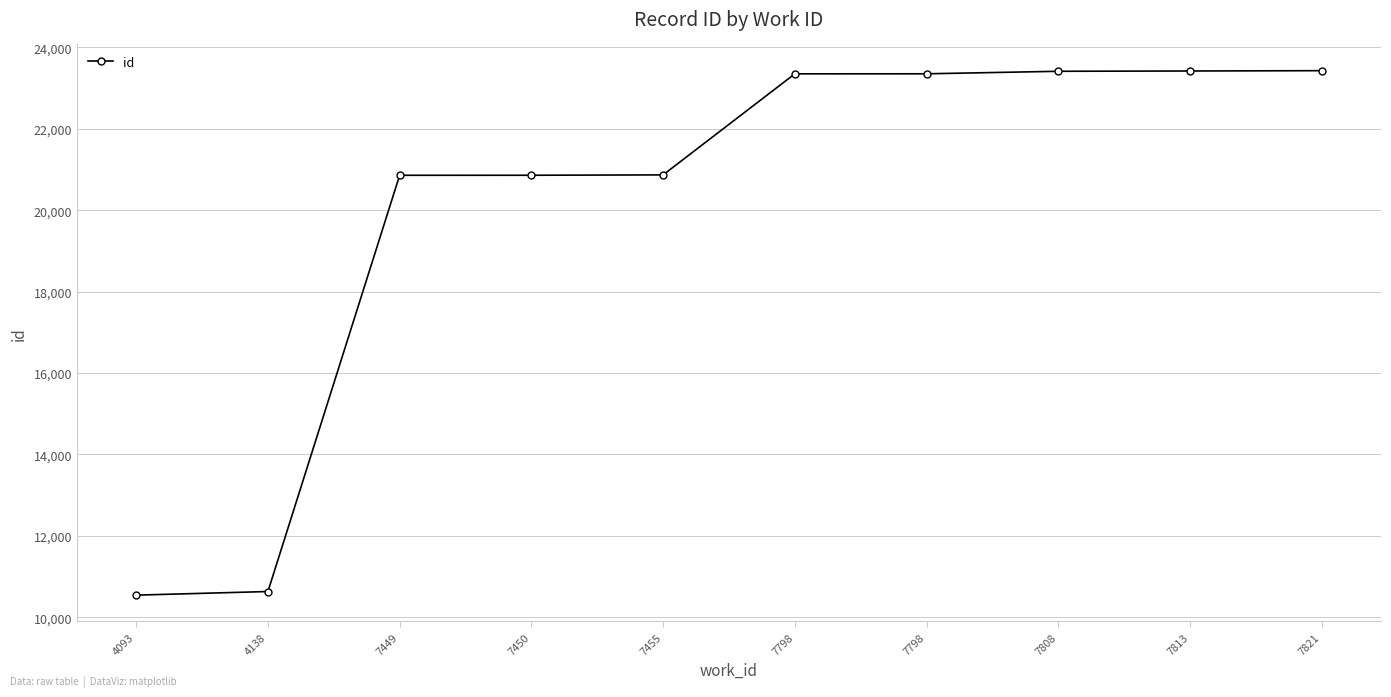

Is this an area chart (filled region under the line)?

No